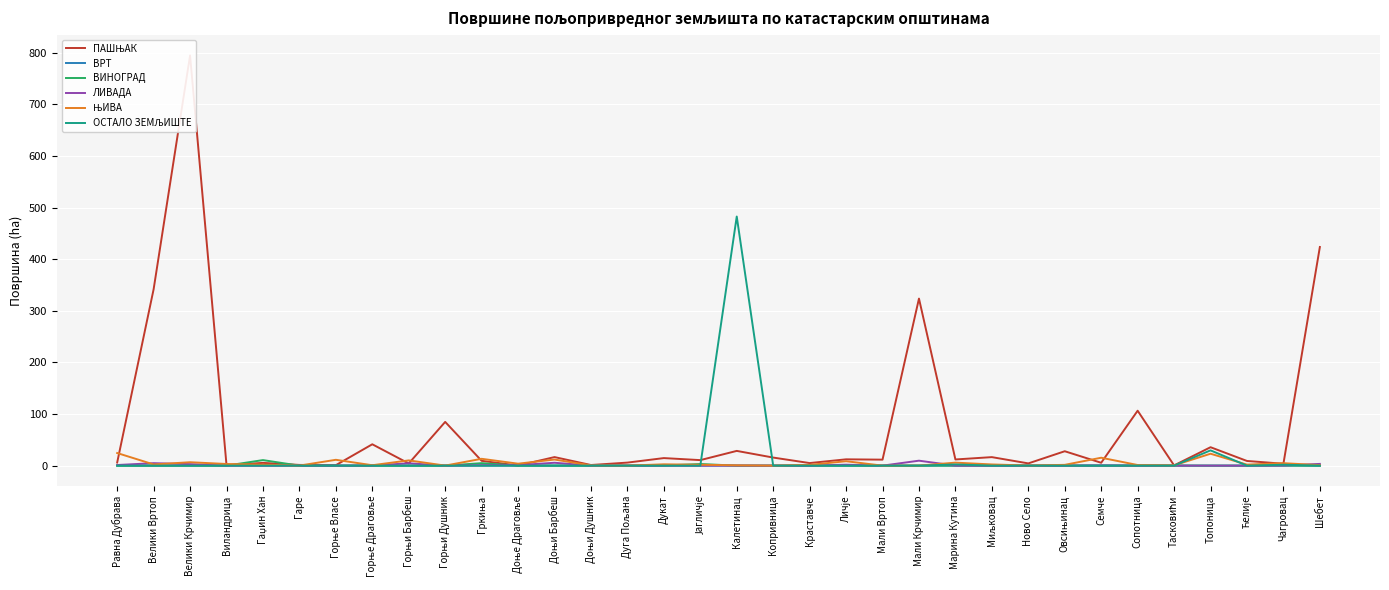

Reading right to left, list all the values displayed in this chart.

ПАШЊАК: 423.5	3.7	9.1	35.7	0.5	106.4	5.6	27.9	4.3	16.5	12.0	323.6	11.6	12.2	5.0	15.6	28.6	10.7	14.6	5.9	1.2	16.6	0.2	9.3	84.7	4.2	41.4	0.9	1.4	5.3	1.0	794.6	341.7	6.1
ВРТ: 0.0	0.0	0.0	0.0	0.0	0.0	0.0	0.0	0.0	0.0	0.0	0.0	0.0	0.0	0.0	0.0	0.0	0.0	0.0	0.0	0.0	0.0	0.0	0.0	0.0	0.0	0.0	0.0	0.0	0.0	0.0	0.0	0.0	0.0
ВИНОГРАД: 0.0	0.2	0.0	0.0	0.2	0.0	0.0	0.0	0.0	0.0	0.0	0.0	0.0	0.1	0.0	0.0	0.0	3.2	0.3	0.0	0.0	0.1	0.1	4.8	0.0	0.0	0.0	0.1	0.0	10.7	0.0	0.1	0.0	0.0
ЛИВАДА: 3.4	0.3	0.0	0.0	0.0	0.2	0.5	0.1	0.0	0.0	0.0	9.6	0.0	1.8	0.1	0.0	0.2	0.0	0.2	0.0	0.1	5.6	1.0	0.9	0.0	4.5	0.3	0.0	0.0	0.0	0.1	2.9	4.8	1.2
ЊИВА: 1.0	4.8	2.0	23.1	0.5	1.2	15.3	1.5	0.2	2.3	5.8	0.1	0.0	8.6	1.5	0.0	0.6	1.7	2.6	0.0	0.5	11.8	3.8	13.2	0.1	10.2	0.8	11.3	0.1	2.0	3.2	6.6	2.3	24.4
ОСТАЛО ЗЕМЉИШТЕ: 0.0	1.7	0.0	29.6	0.0	0.1	0.0	0.0	0.0	0.0	2.3	0.0	0.0	0.0	0.0	0.0	482.6	0.0	0.0	0.0	0.0	0.0	0.0	0.0	0.0	0.0	0.0	0.0	0.0	0.0	0.0	0.0	0.0	0.1